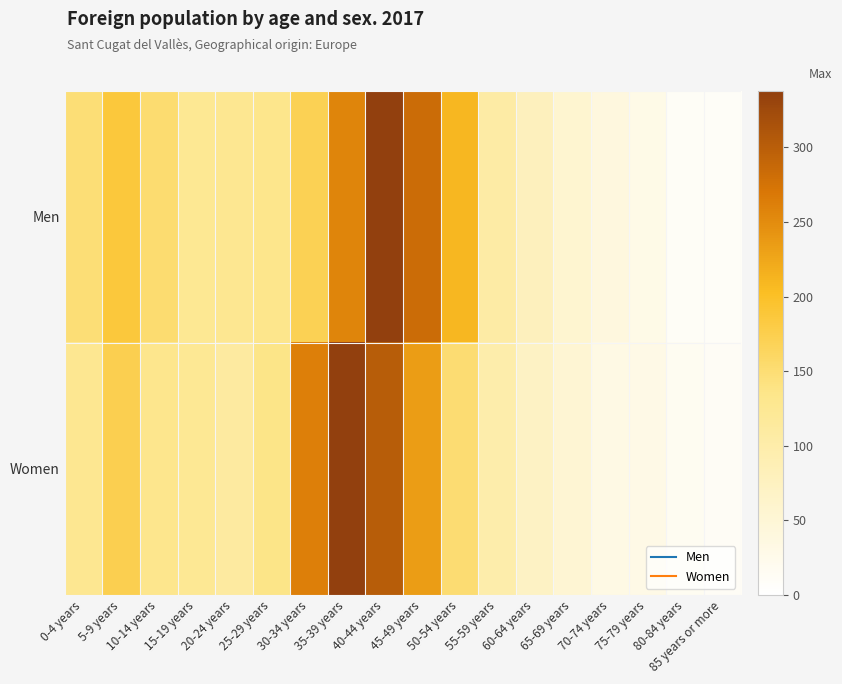

Which category has the highest value across all series?

35-39 years